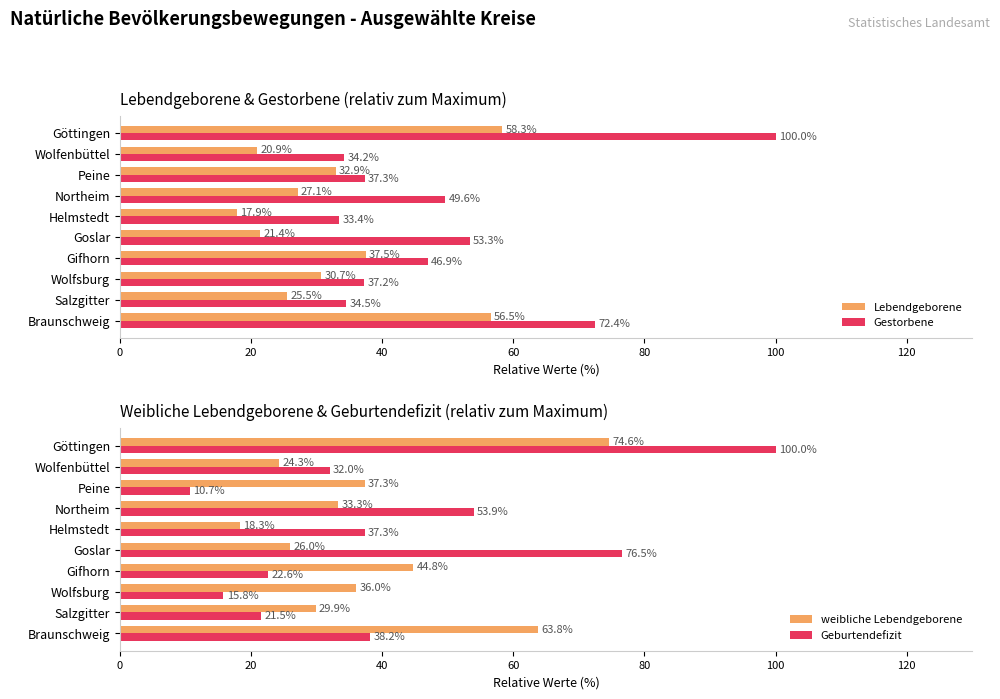

How many groups of bars are there?

10